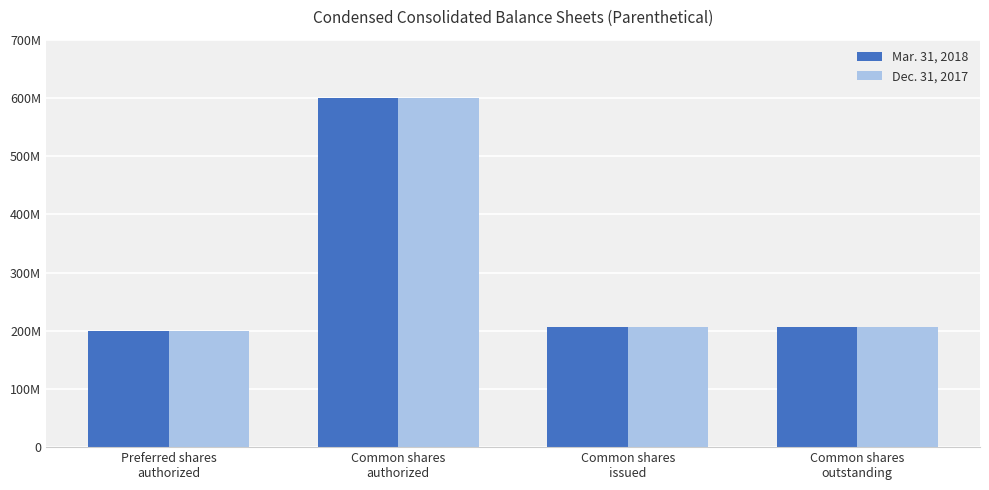

At which label is Dec. 31, 2017 closest to 400000000?

Common shares
issued